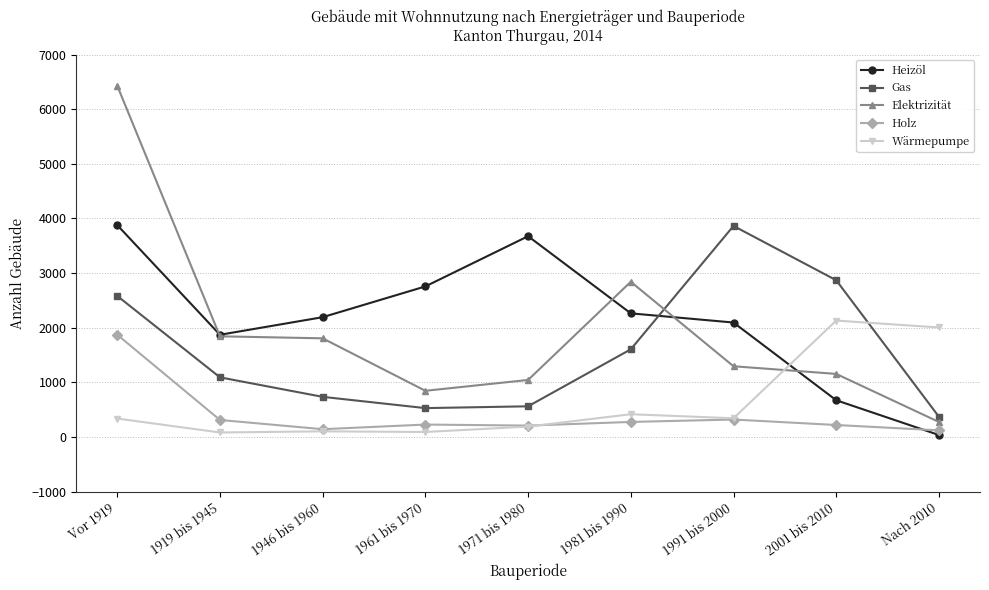

What is the approximate value of Heizöl at 1946 bis 1960, to the nearest 50?

2200